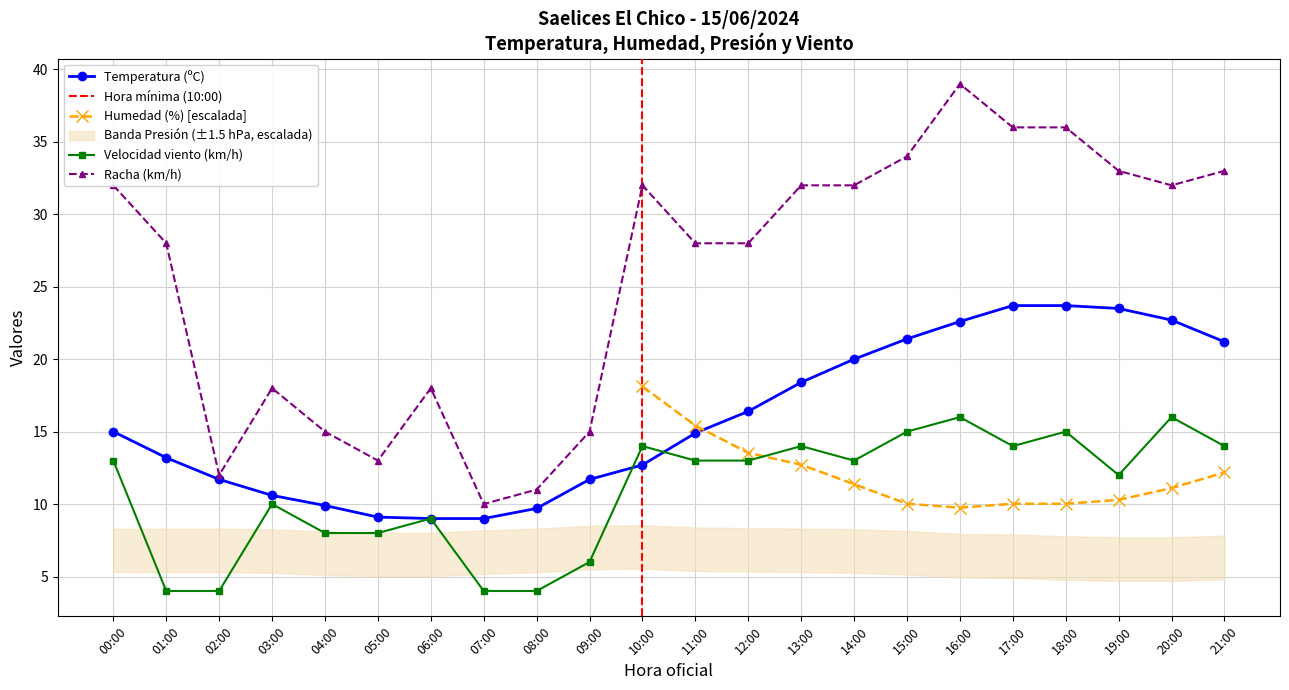

What is the maximum value for Temperatura (ºC)?

23.7